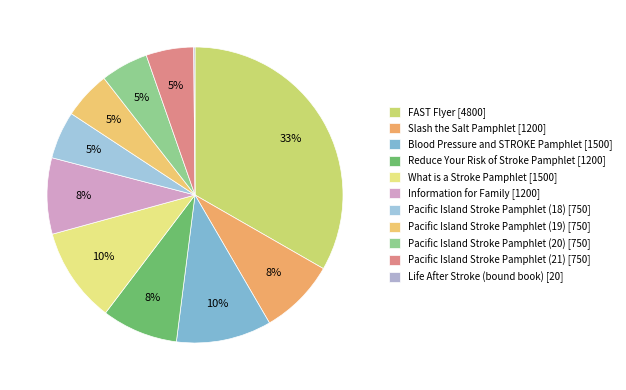

Which slice is the largest?

FAST Flyer